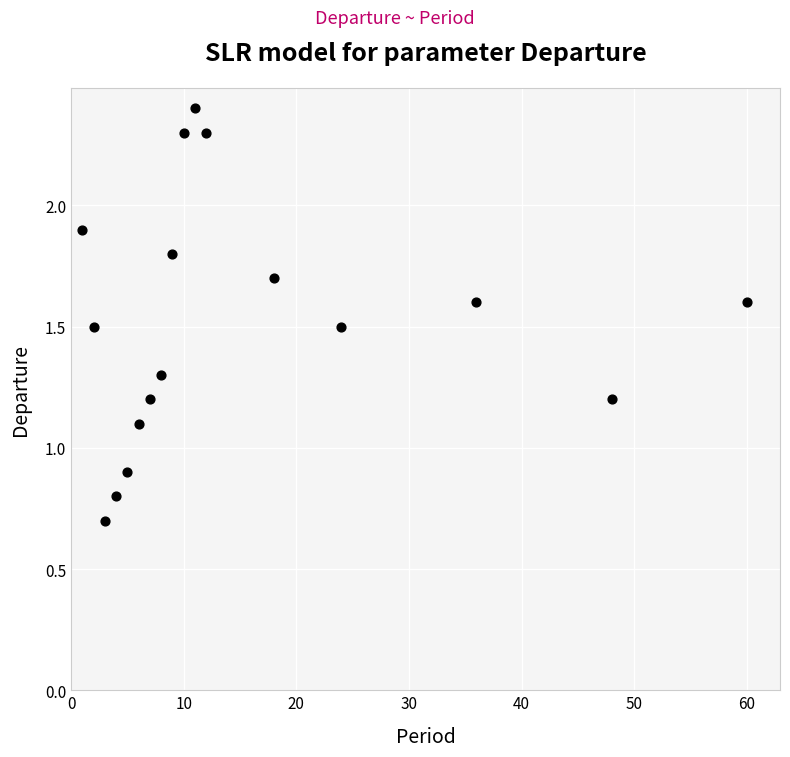

What is the range of X values (max minus min)?

59.0